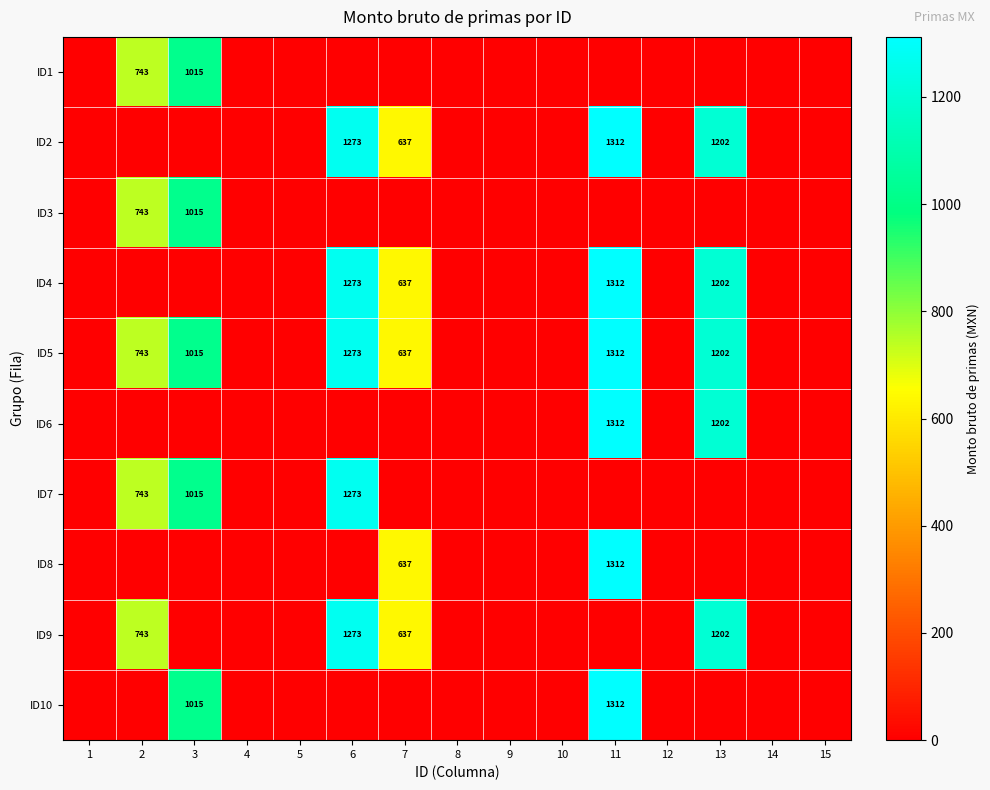

True or false: ID6 has a value of 1312 at 11.

True